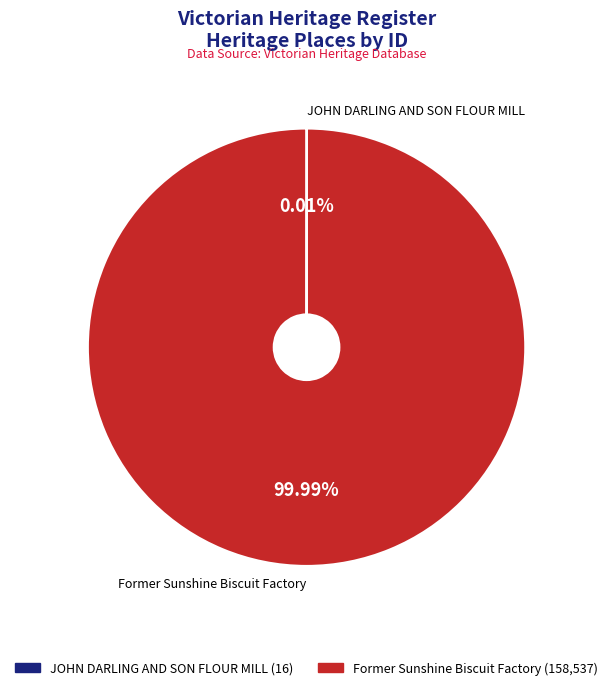

To the nearest percent, what percentage of the pie is Former Sunshine Biscuit Factory?

100%